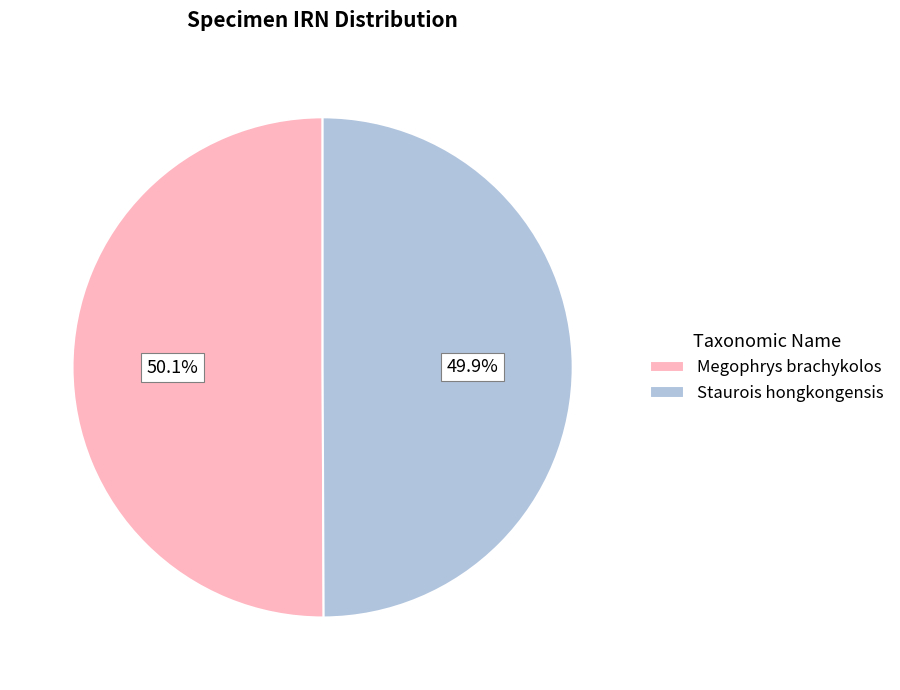

True or false: Megophrys brachykolos accounts for 39% of the total.

False